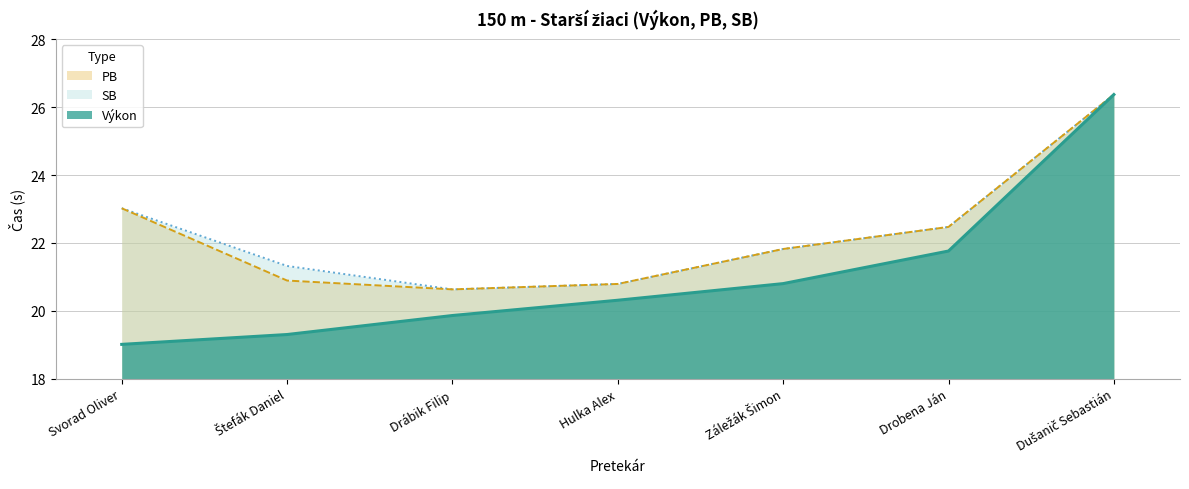

At which category does PB reach its first local valley?

Drábik Filip